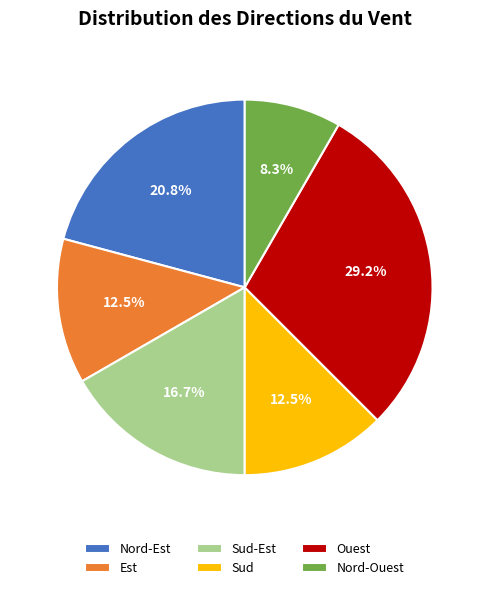

Is it true that Sud is 24% of the pie?

False